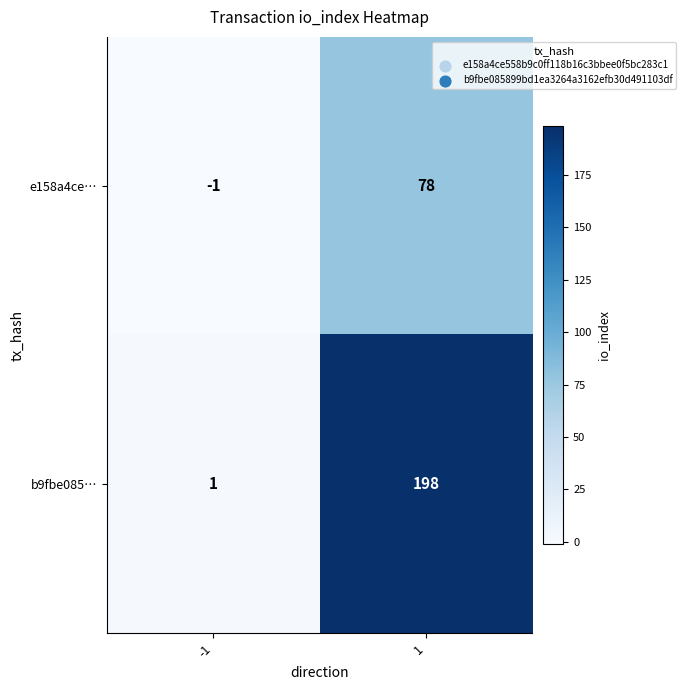

Which series has the largest total across all categories?

b9fbe085…